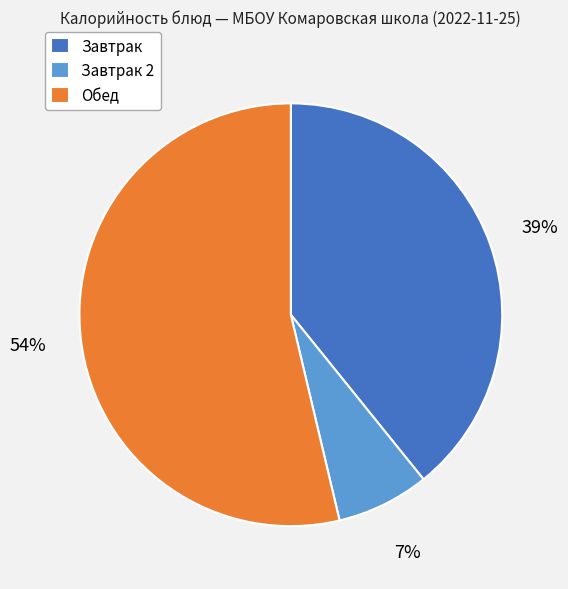

Between Завтрак and Завтрак 2, which is larger?

Завтрак